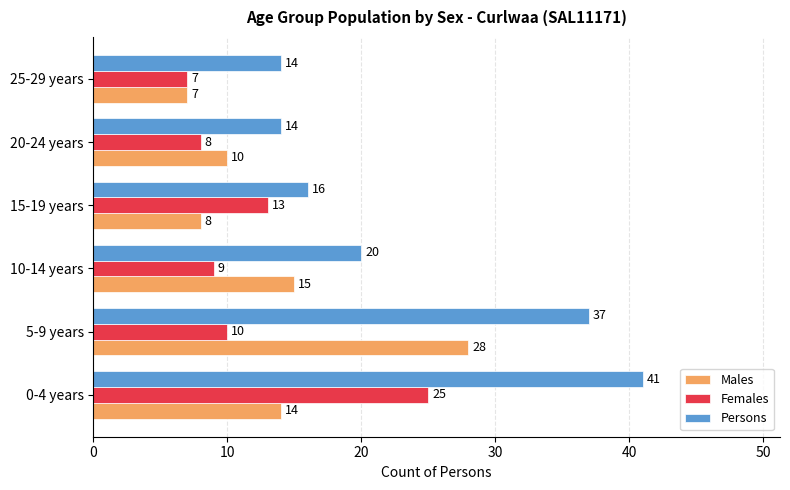

Between 0-4 years and 15-19 years, which series saw the biggest shift?

Persons